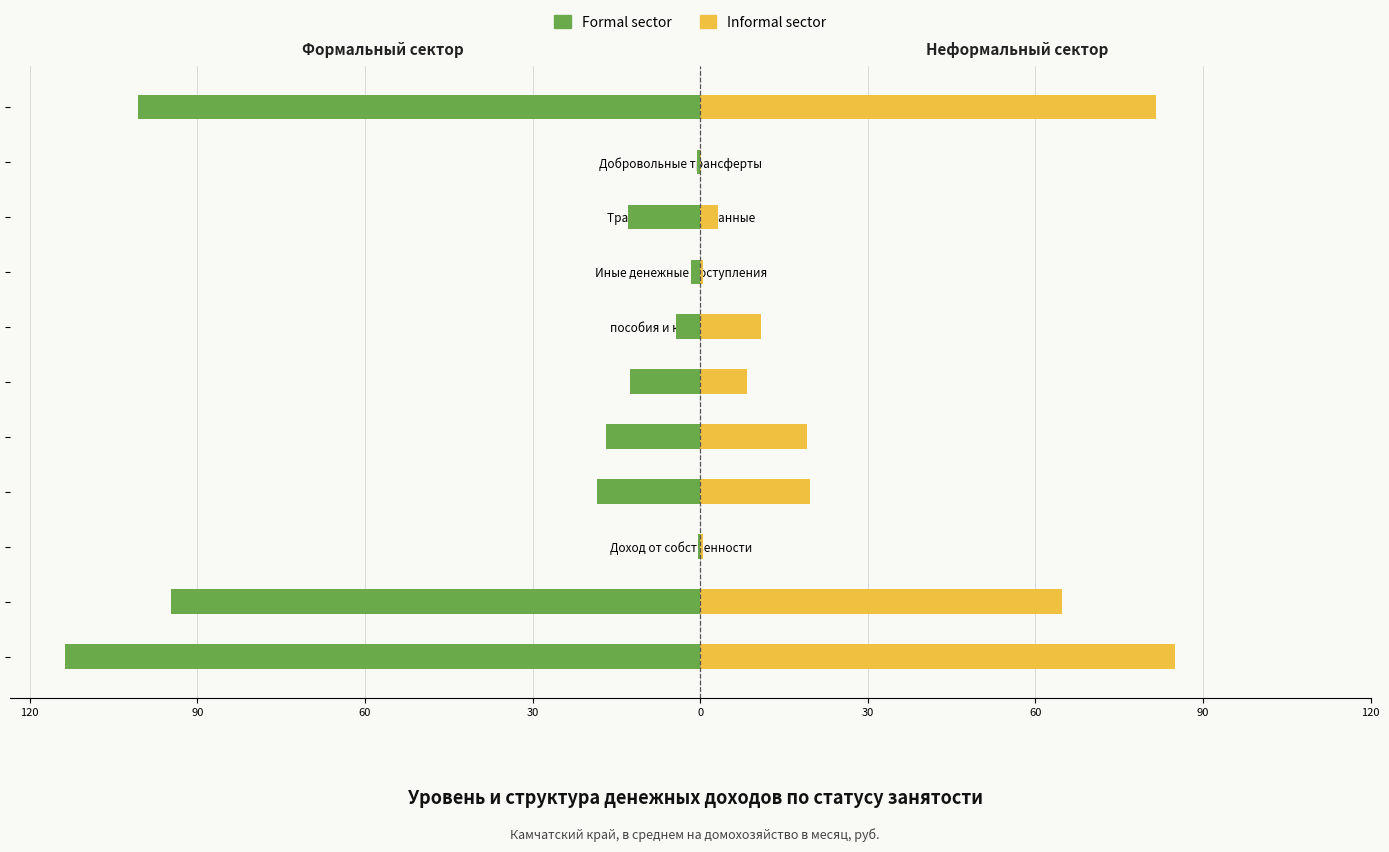

What is the minimum value shown in the chart?

-113.6